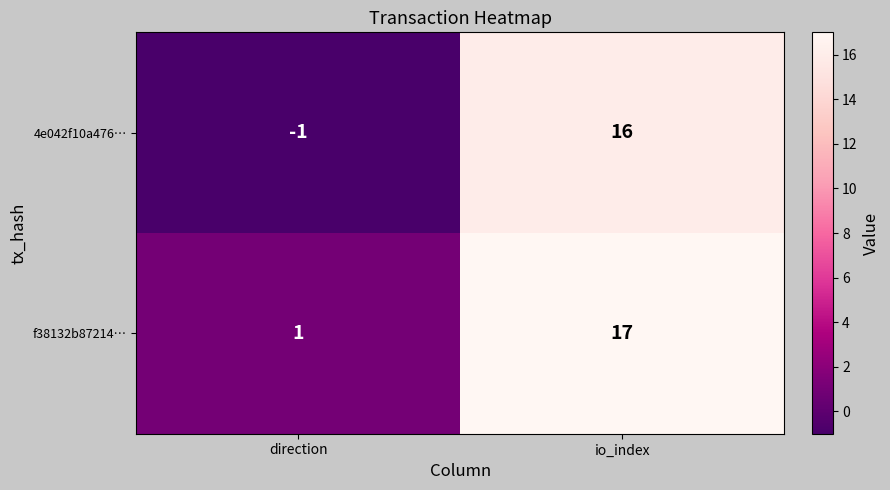

Count the number of data series in this chart.

2